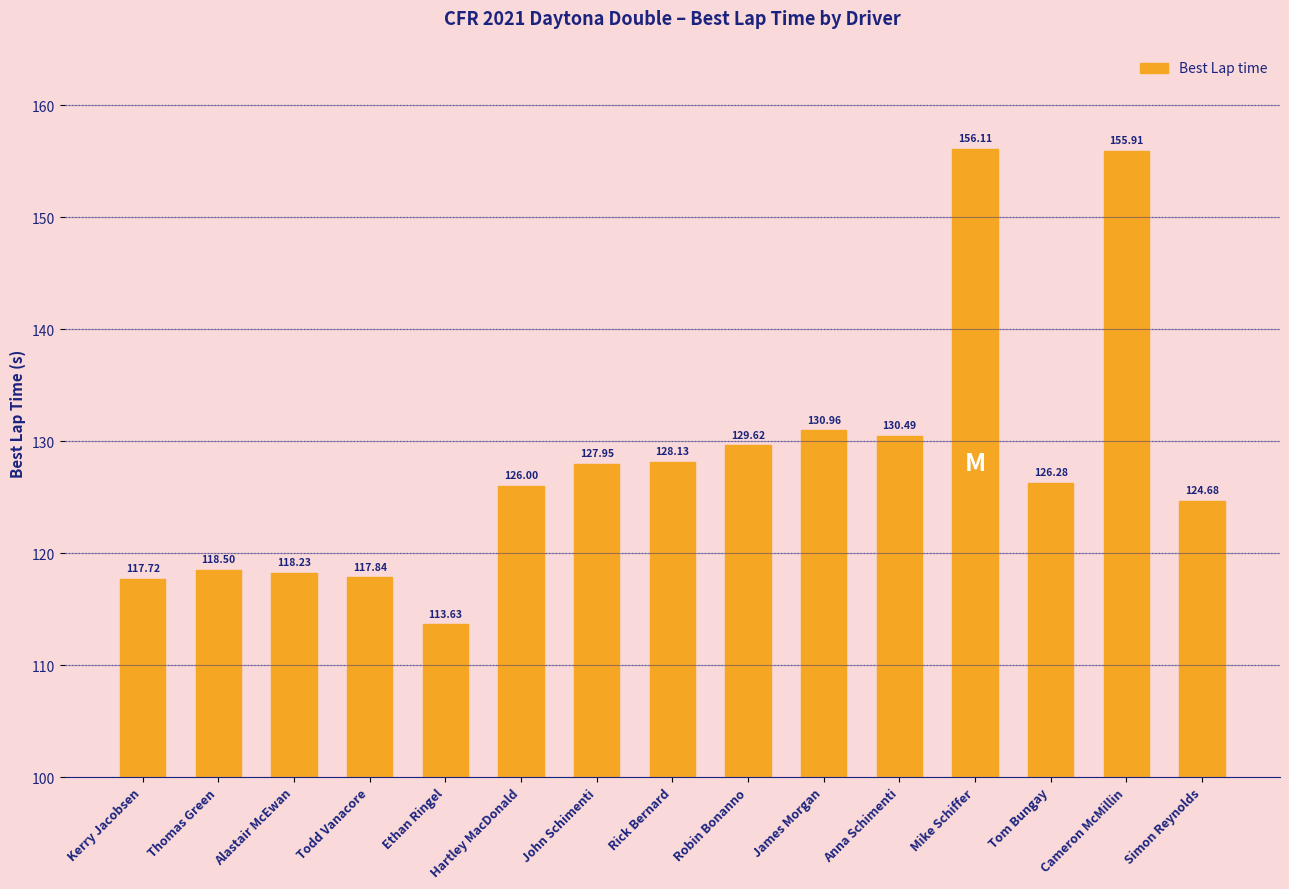

What is the label of the 12th bar from the right?

Todd Vanacore